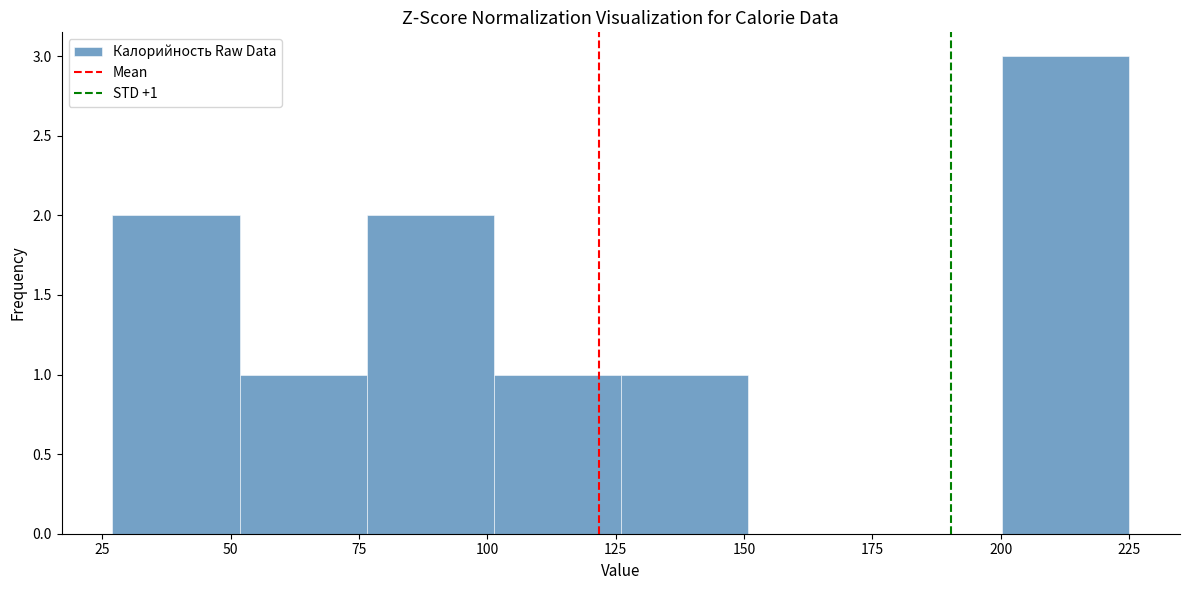

Which range on the x-axis has the tallest bar?

200 to 225